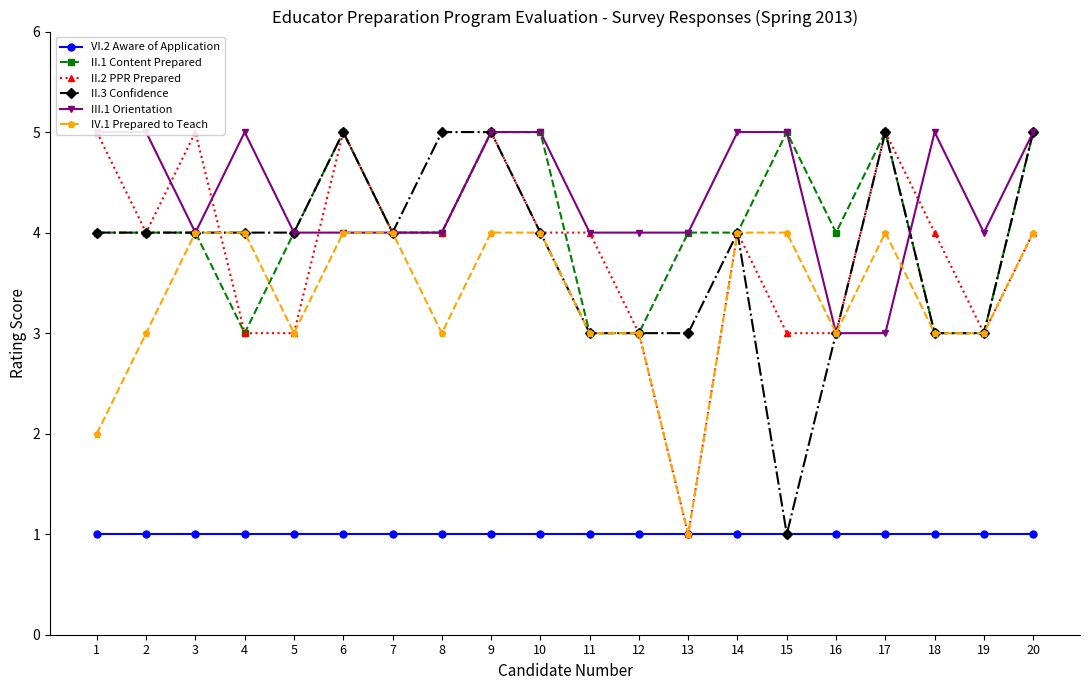

Reading left to right, list all the values displayed in this chart.

VI.2 Aware of Application: 1=1	2=1	3=1	4=1	5=1	6=1	7=1	8=1	9=1	10=1	11=1	12=1	13=1	14=1	15=1	16=1	17=1	18=1	19=1	20=1
II.1 Content Prepared: 1=4	2=4	3=4	4=3	5=4	6=5	7=4	8=4	9=5	10=5	11=3	12=3	13=4	14=4	15=5	16=4	17=5	18=3	19=3	20=5
II.2 PPR Prepared: 1=5	2=4	3=5	4=3	5=3	6=5	7=4	8=4	9=5	10=4	11=4	12=3	13=1	14=4	15=3	16=3	17=5	18=4	19=3	20=4
II.3 Confidence: 1=4	2=4	3=4	4=4	5=4	6=5	7=4	8=5	9=5	10=4	11=3	12=3	13=3	14=4	15=1	16=3	17=5	18=3	19=3	20=5
III.1 Orientation: 1=5	2=5	3=4	4=5	5=4	6=4	7=4	8=4	9=5	10=5	11=4	12=4	13=4	14=5	15=5	16=3	17=3	18=5	19=4	20=5
IV.1 Prepared to Teach: 1=2	2=3	3=4	4=4	5=3	6=4	7=4	8=3	9=4	10=4	11=3	12=3	13=1	14=4	15=4	16=3	17=4	18=3	19=3	20=4